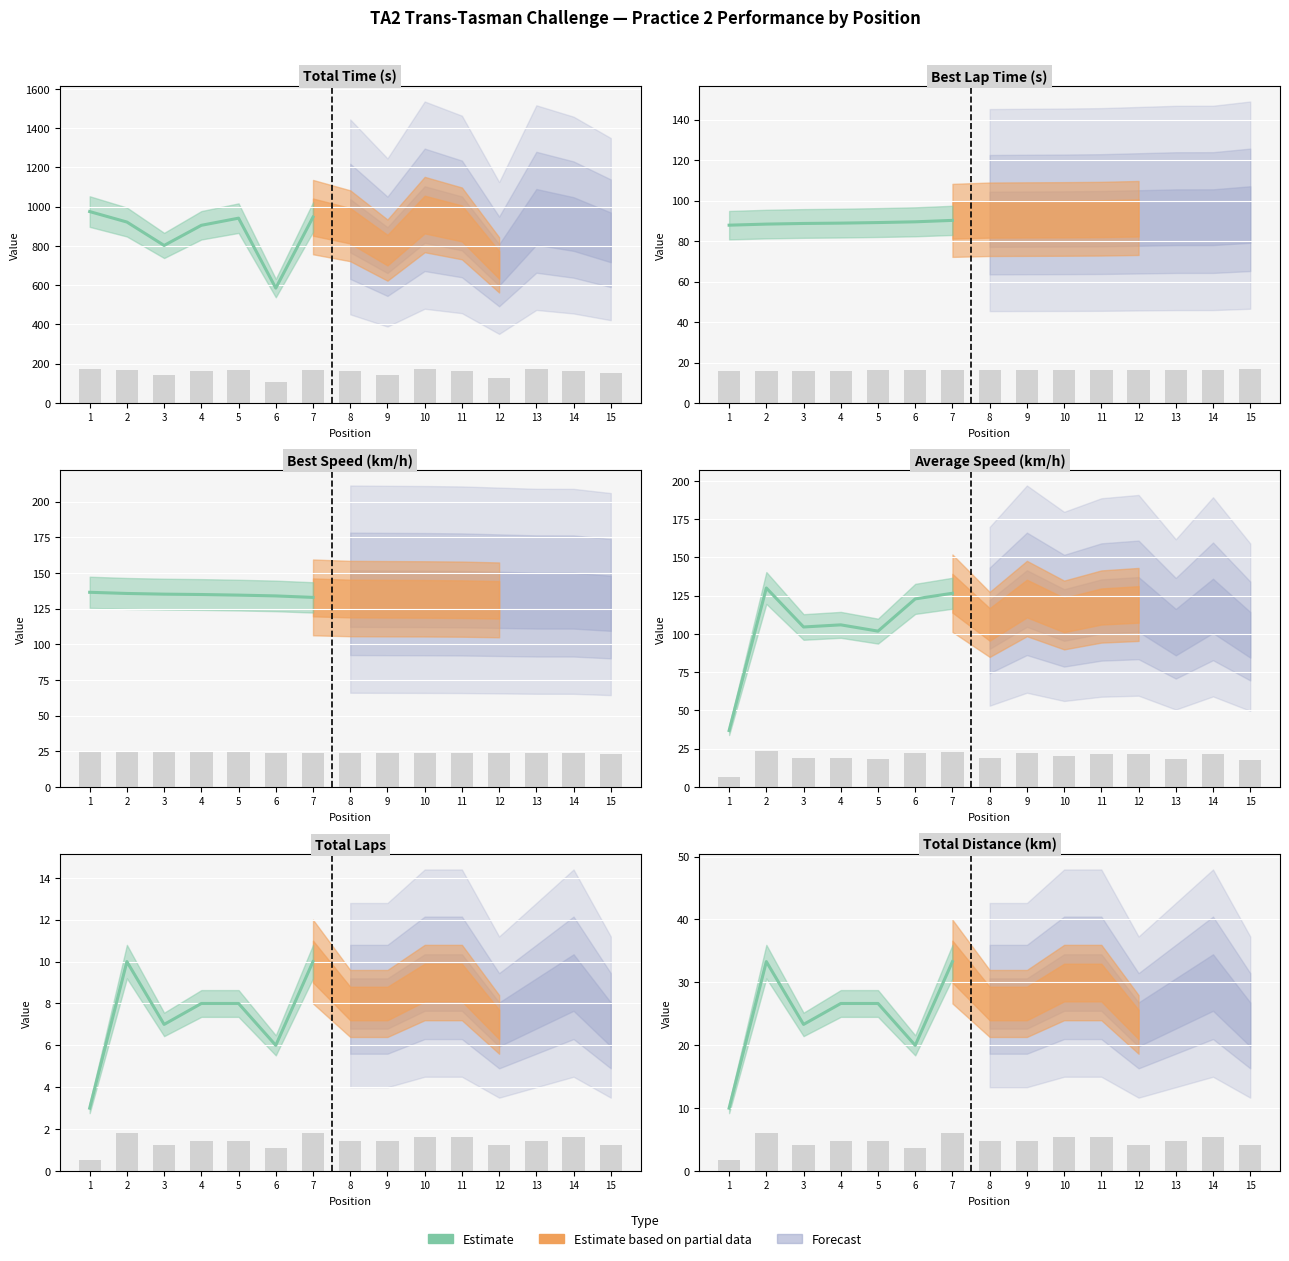

List the labels in order of value, smallest first.

1, 6, 3, 4, 5, 2, 7